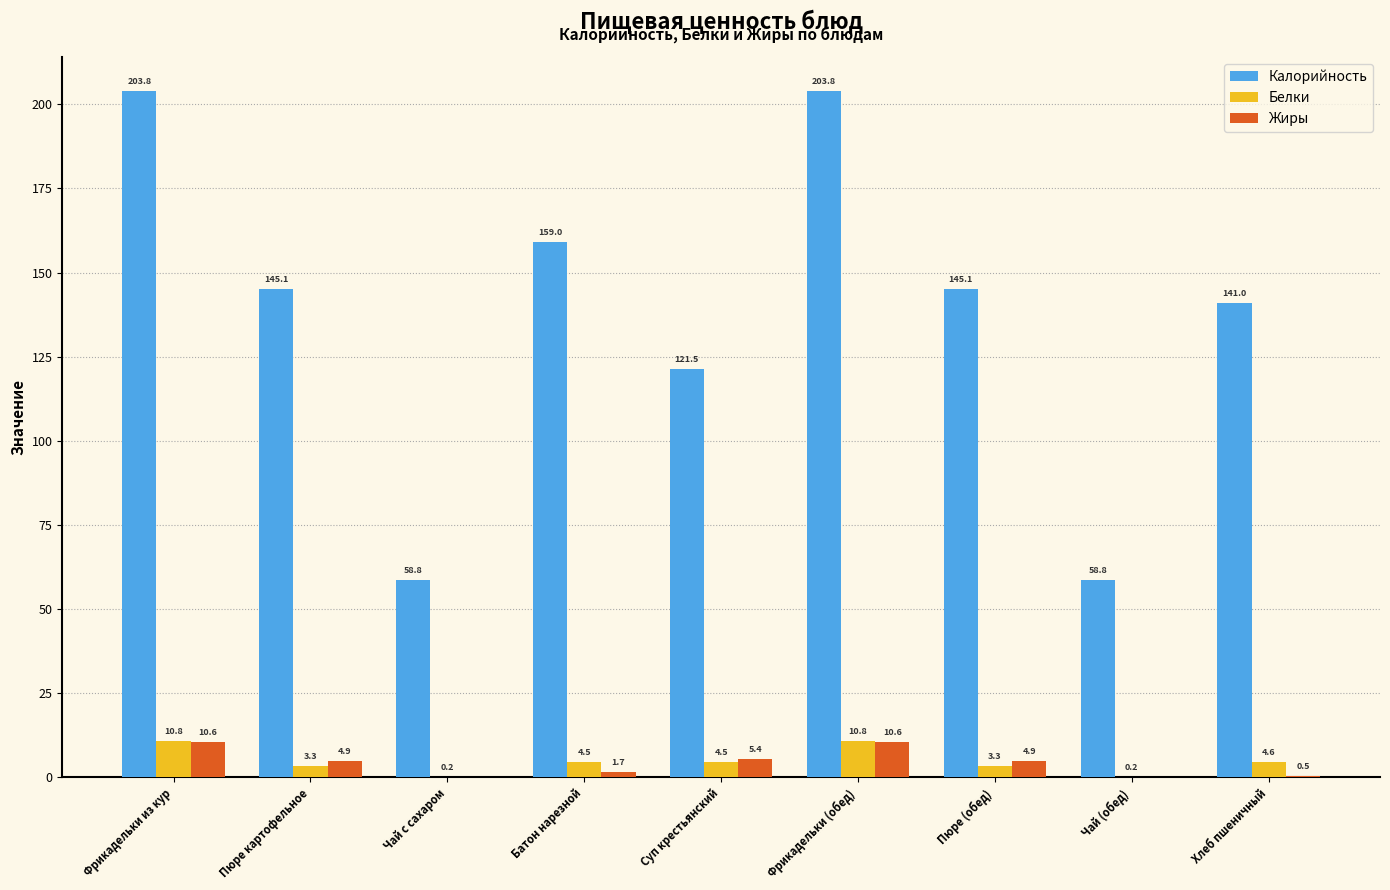

What is the highest value of the Белки series?

10.8